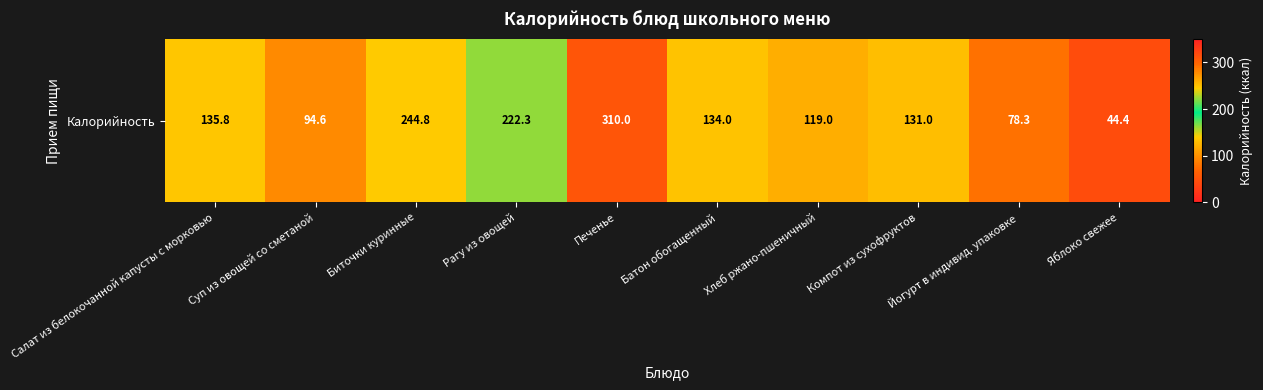

Reading left to right, transcribe all the data shown in this chart.

Салат из белокочанной капусты с морковью=135.8	Суп из овощей со сметаной=94.6	Биточки куринные=244.8	Рагу из овощей=222.3	Печенье=310.0	Батон обогащенный=134.0	Хлеб ржано-пшеничный=119.0	Компот из сухофруктов=131.0	Йогурт в индивид. упаковке=78.3	Яблоко свежее=44.4